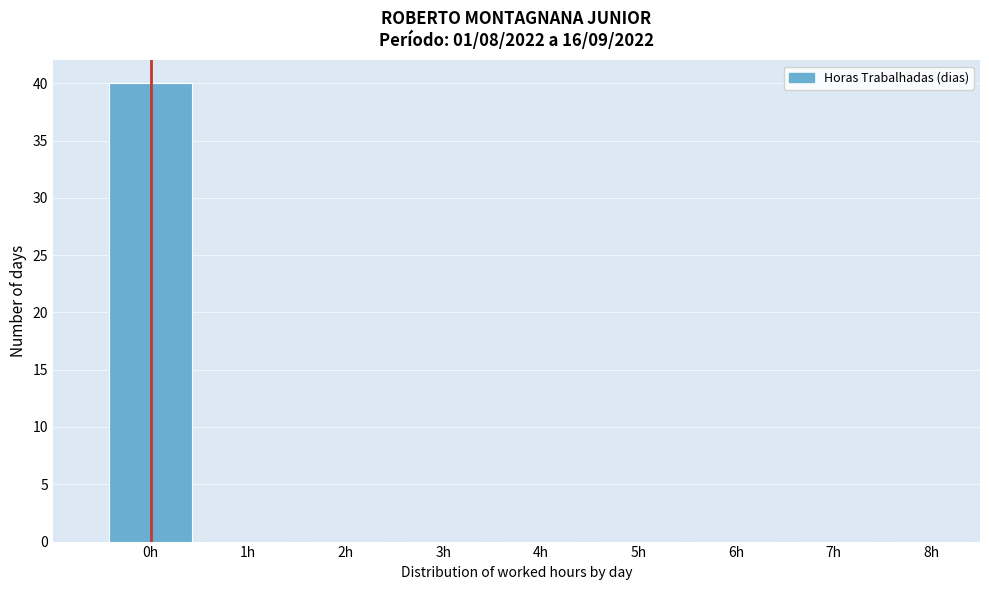

Reading left to right, list every bar in this chart as the range it spans on the x-axis followed by its height. The values are not printed on the chart, so give them approximately, as read against the axis.

-0.5 to 0.5: 40
0.5 to 1.5: 0
1.5 to 2.5: 0
2.5 to 3.5: 0
3.5 to 4.5: 0
4.5 to 5.5: 0
5.5 to 6.5: 0
6.5 to 7.5: 0
7.5 to 8.5: 0